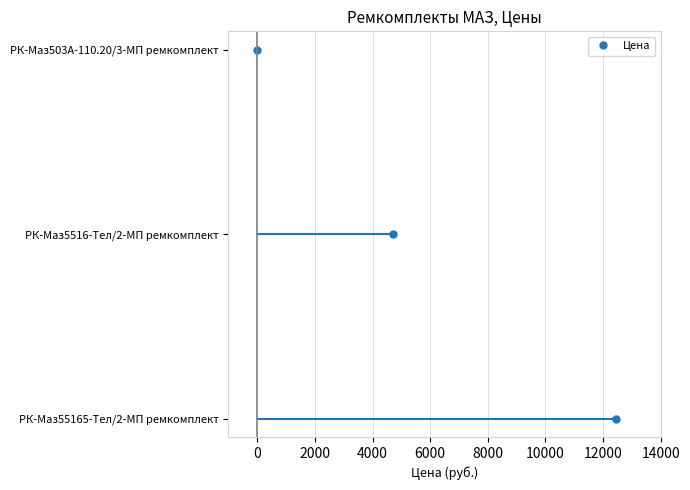

At which category does the chart reach its minimum across all series?

РК-Маз503А-110.20/3-МП ремкомплект